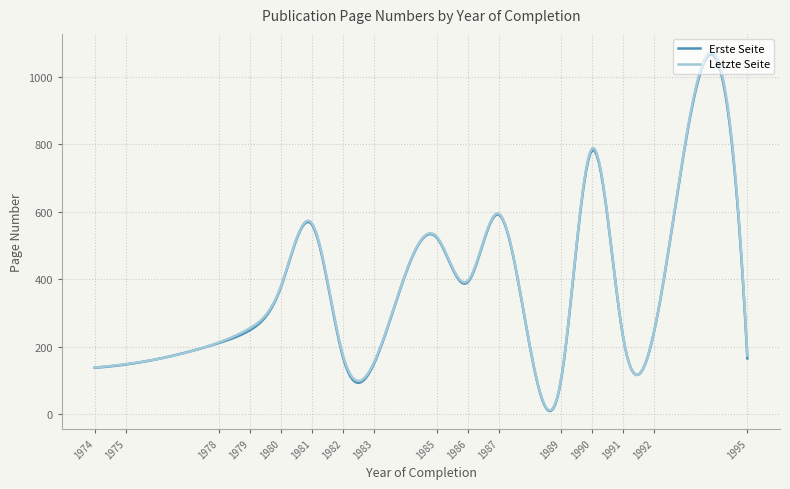

What is the highest value of the Erste Seite series?

1065.8